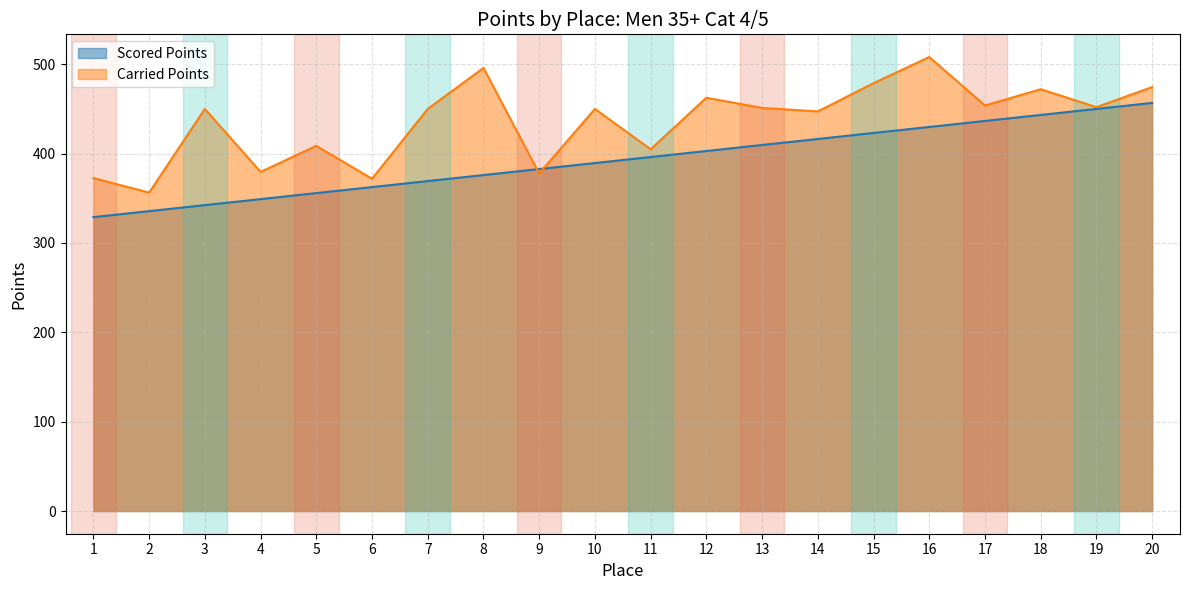

True or false: Carried Points and Scored Points cross at least once.

True